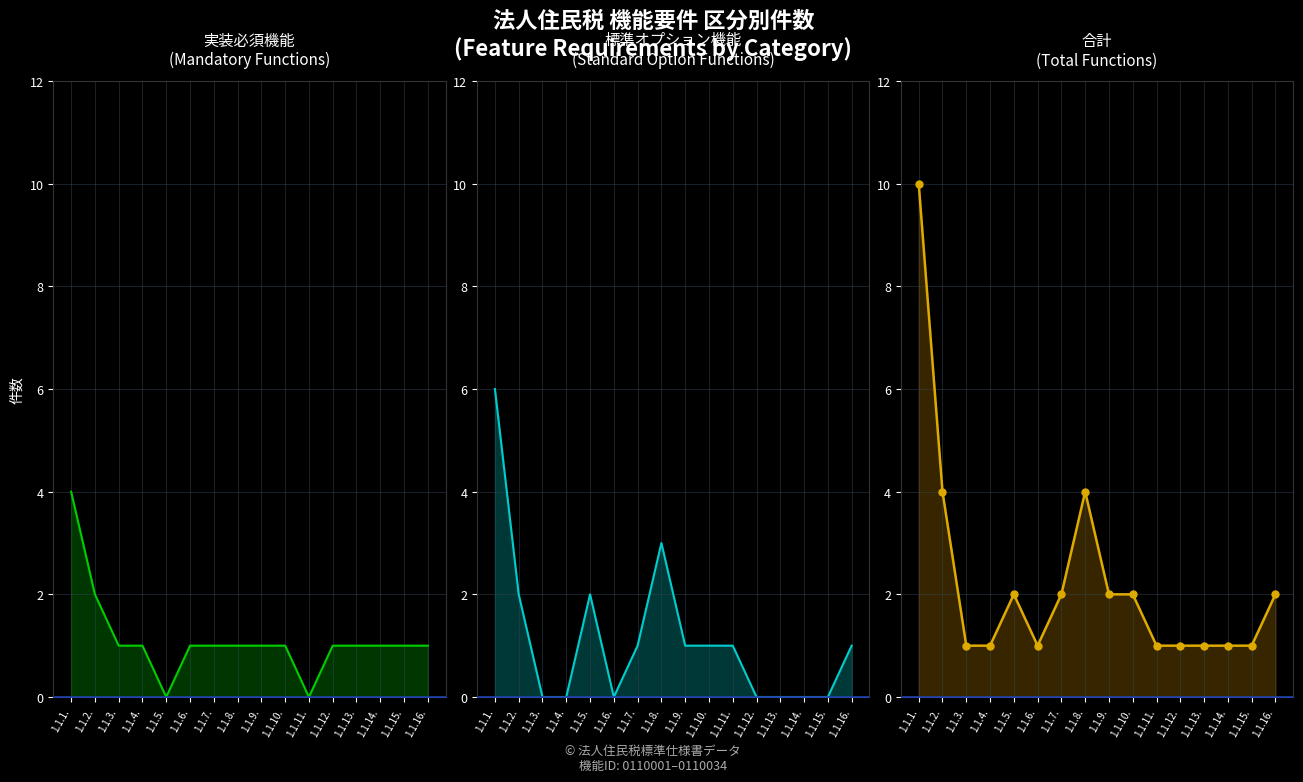

True or false: 標準オプション機能 has a value of 0 at 1.1.6..

True